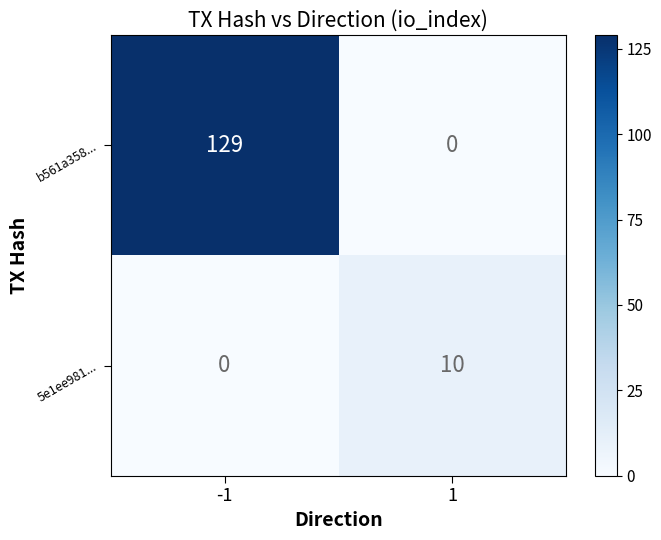

Reading left to right, extract all data points from this chart.

b561a358...: 129	0
5e1ee981...: 0	10